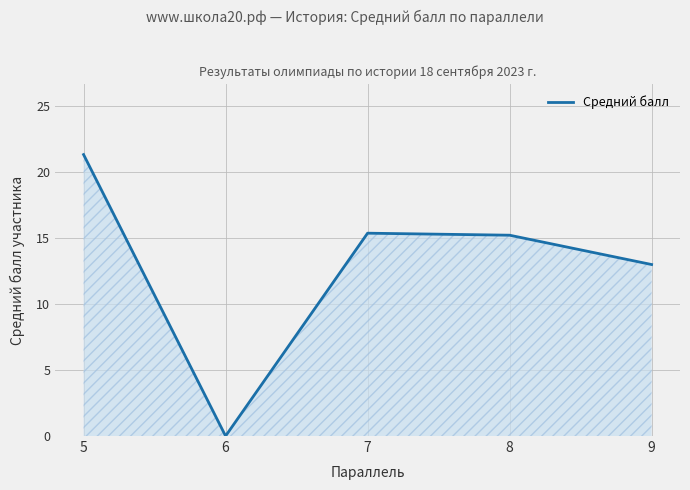

How many interior local peaks (higher than both neighbors) does the data have?

1